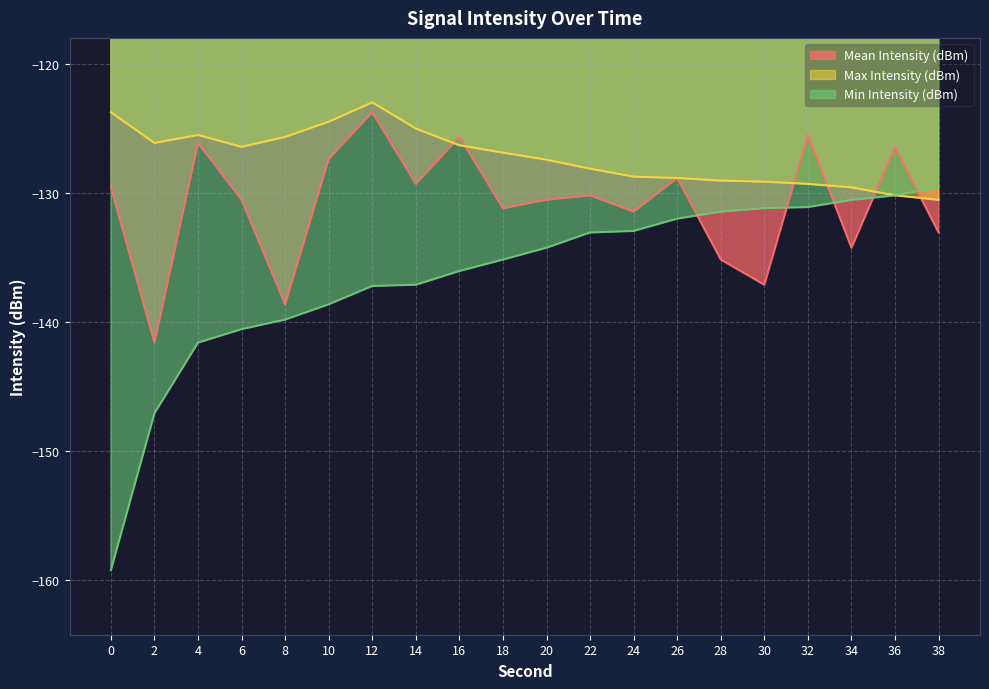

What is the maximum value for Mean Intensity (dBm)?

-123.8